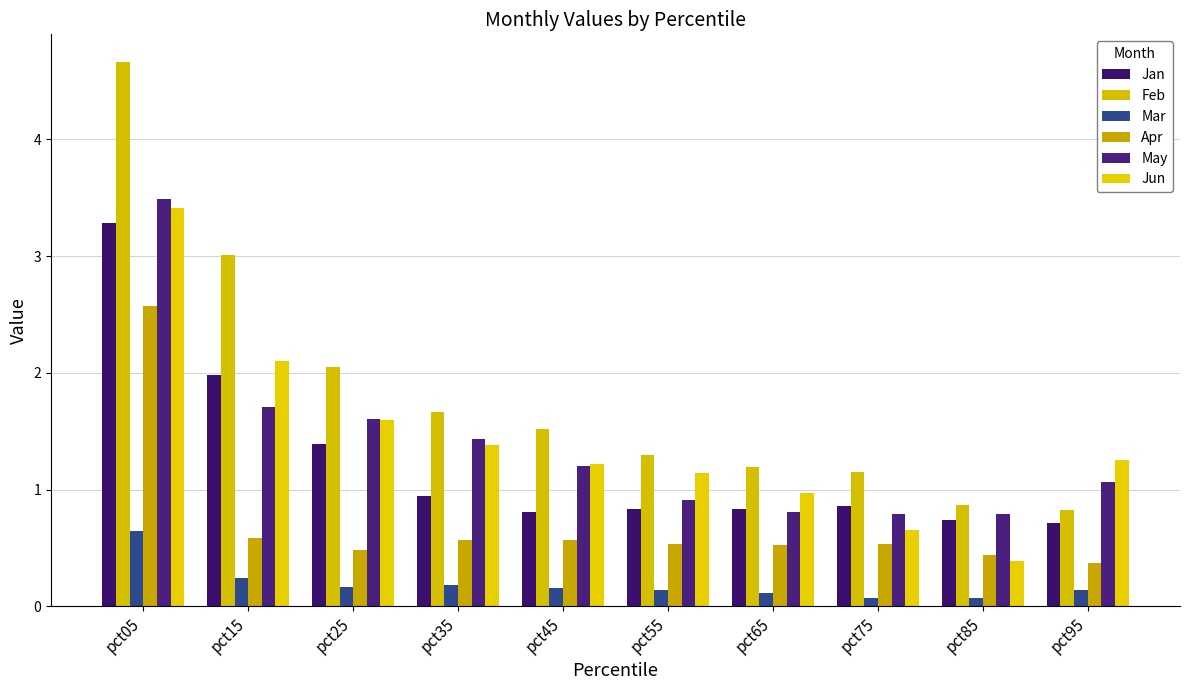

Is it true that Mar equals 0.1 at pct75?

False